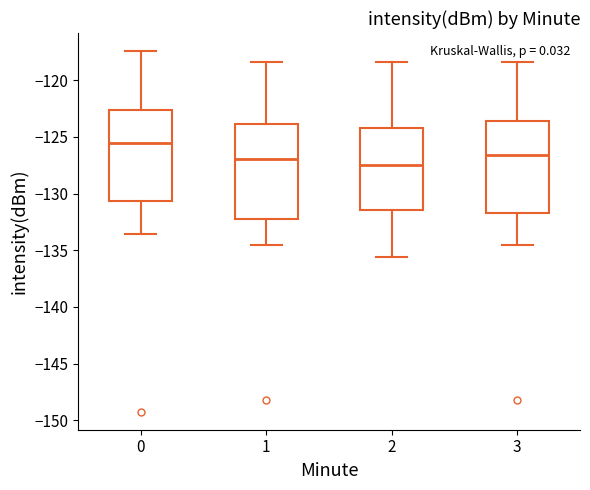

Reading left to right, read every box against the y-axis: the position of its median line, the range the box covers, and the ends of its whiskers. The values are not printed on the chart, so give them approximately, as read against the axis.

0: median -125.5, box -130.5 to -122.5, whiskers -133.5 to -117.5
1: median -127.0, box -132.5 to -124.0, whiskers -134.5 to -118.5
2: median -127.5, box -131.5 to -124.0, whiskers -135.5 to -118.5
3: median -126.5, box -131.5 to -123.5, whiskers -134.5 to -118.5